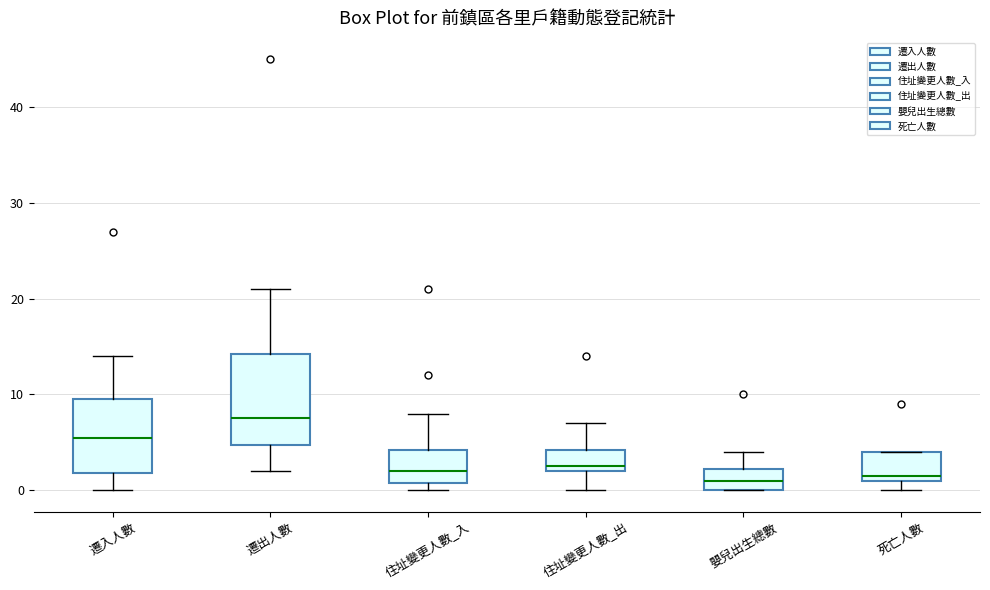

Reading left to right, transcribe this box plot: for each box, give where its median line is, the range the box spans, and where its two whiskers end, as read against the y-axis. The values are not printed on the chart, so give them approximately, as read against the axis.

遷入人數: median 6, box 2 to 10, whiskers 0 to 14
遷出人數: median 8, box 5 to 14, whiskers 2 to 21
住址變更人數_入: median 2, box 1 to 4, whiskers 0 to 8
住址變更人數_出: median 3, box 2 to 4, whiskers 0 to 7
嬰兒出生總數: median 1, box 0 to 2, whiskers 0 to 4
死亡人數: median 2, box 1 to 4, whiskers 0 to 4